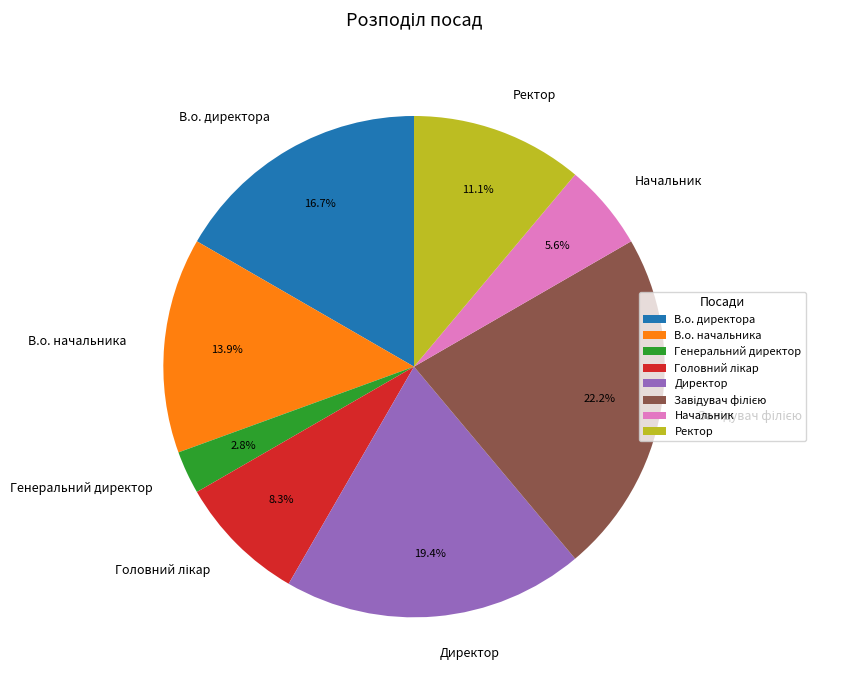

Between Генеральний директор and Директор, which is larger?

Директор